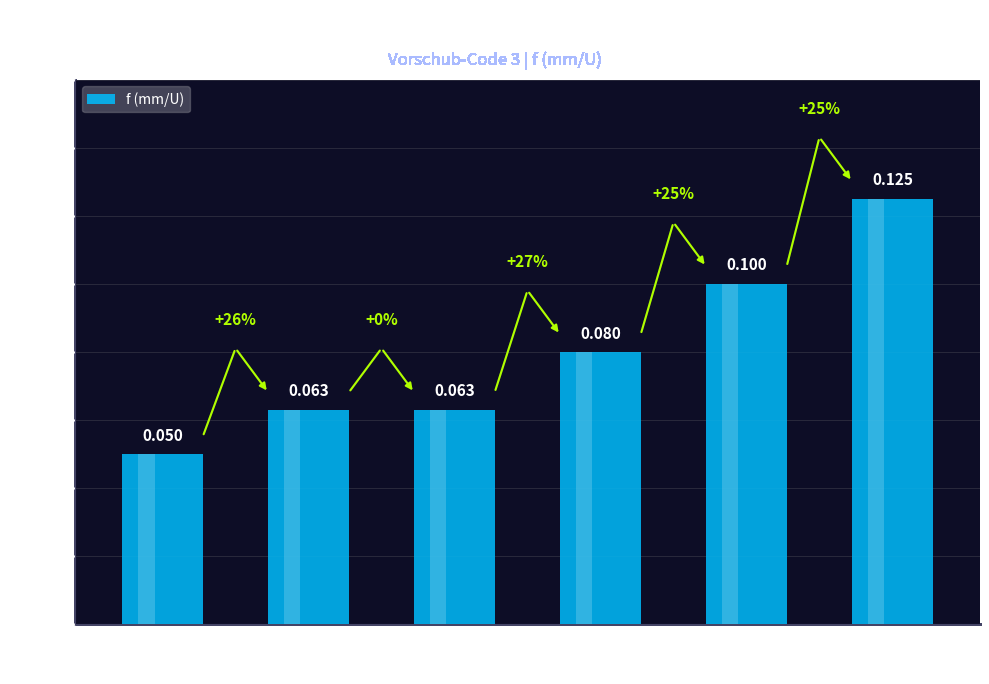

Count the values in the range 0 to 1.

6